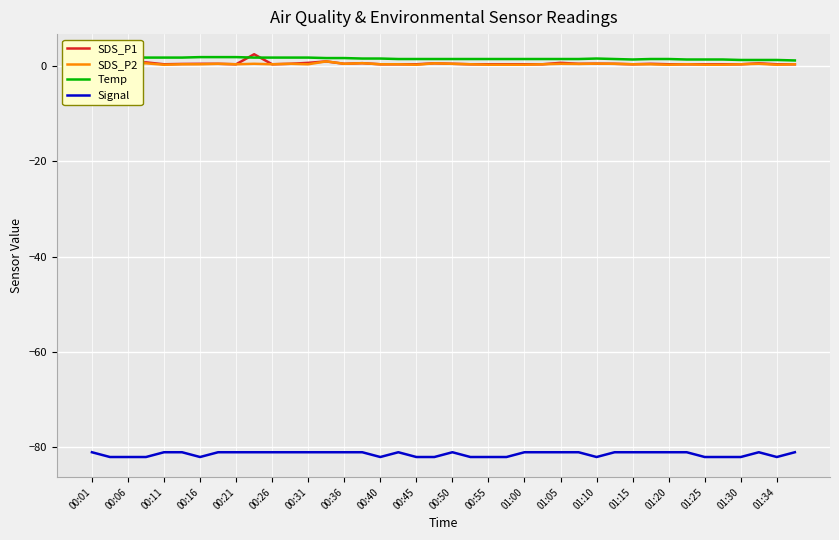

What is the value of the Temp point at the 26th from the left?

1.4